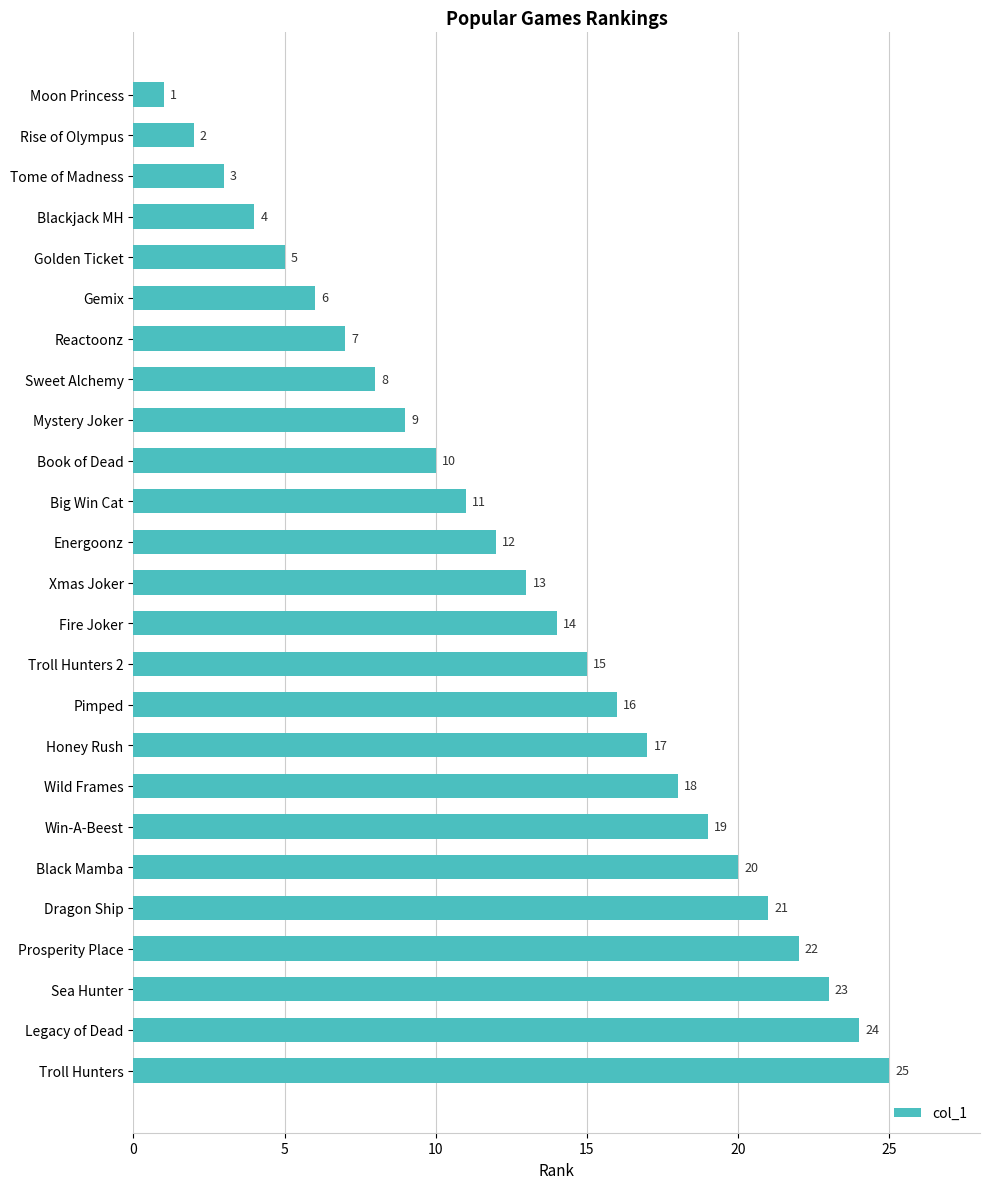

What is the average value?

13